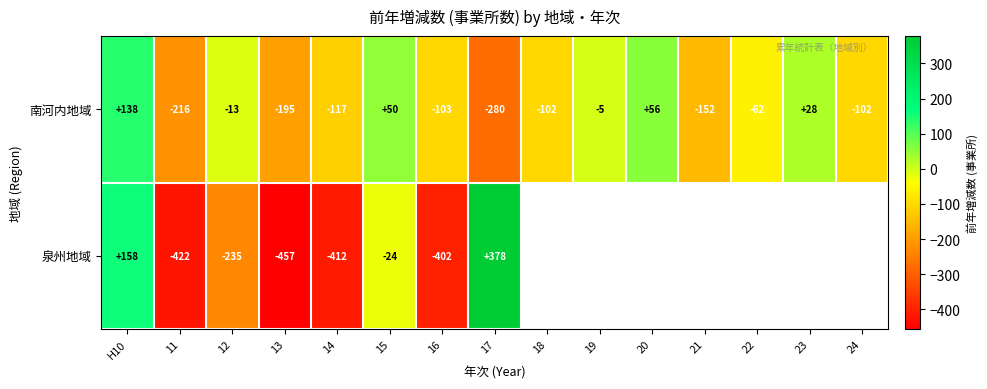

How many values in the 南河内地域 series exceed -102?

7